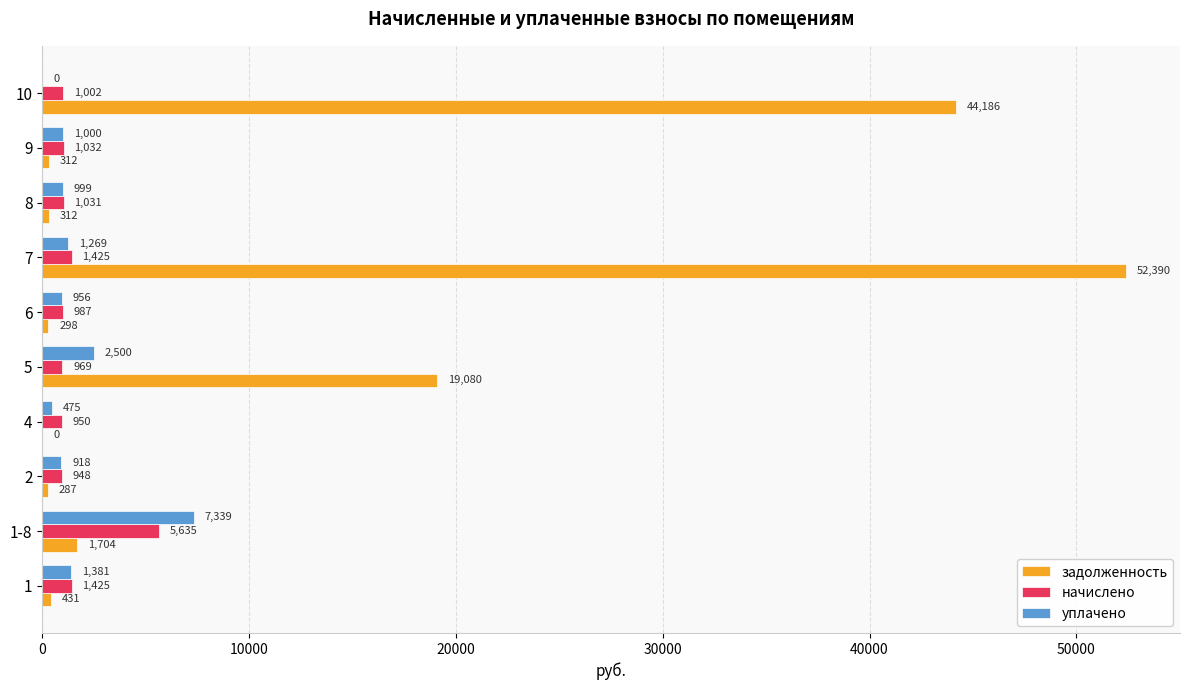

Where is уплачено nearest to the value 3669?

5